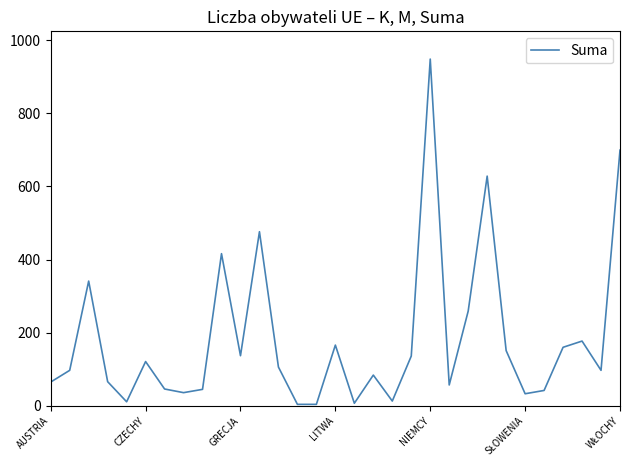

What is the maximum value shown in the chart?

948